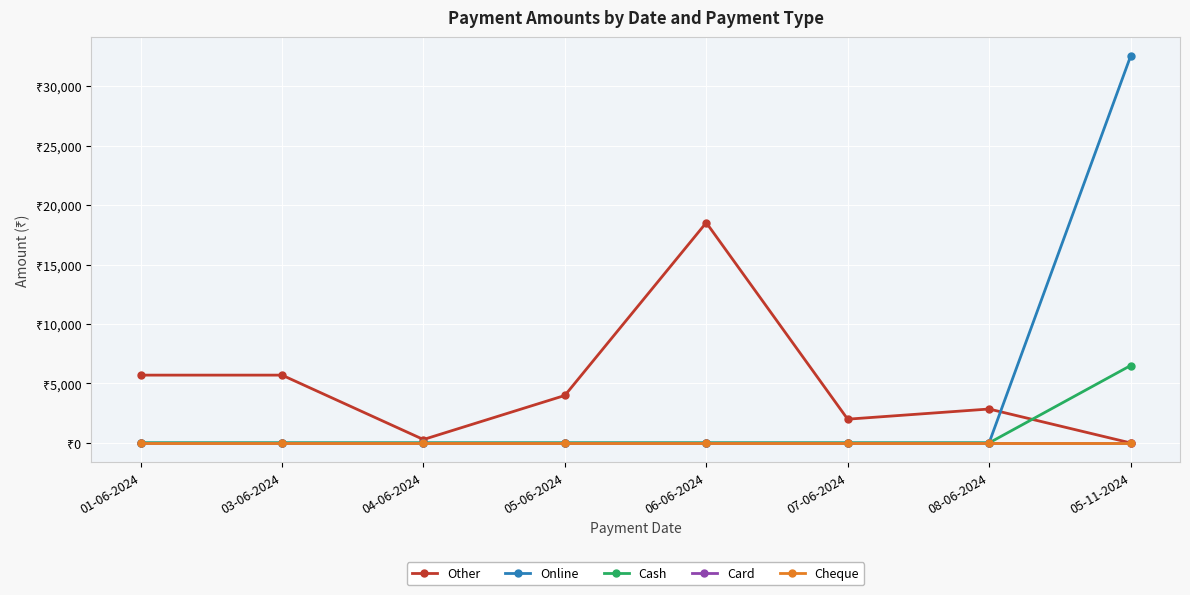

Does the chart have visible grid lines?

Yes